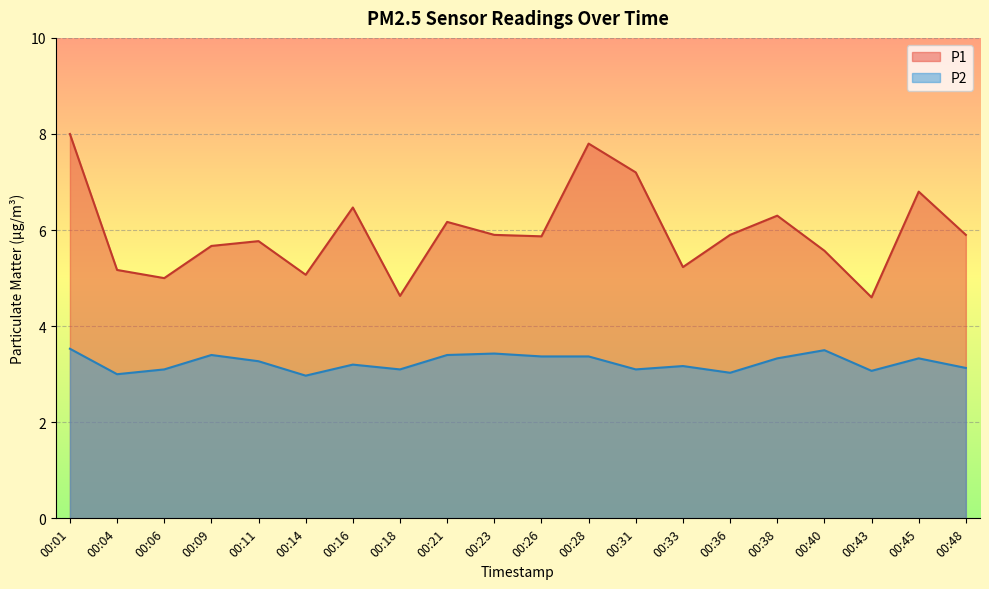

What are all the series names shown in the legend?

P1, P2